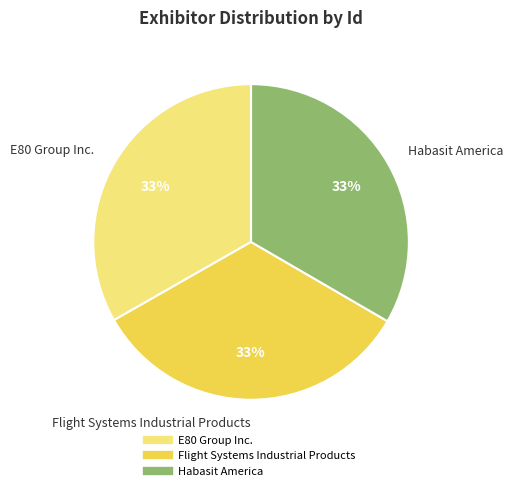

Does E80 Group Inc. represent more than half of the total?

No